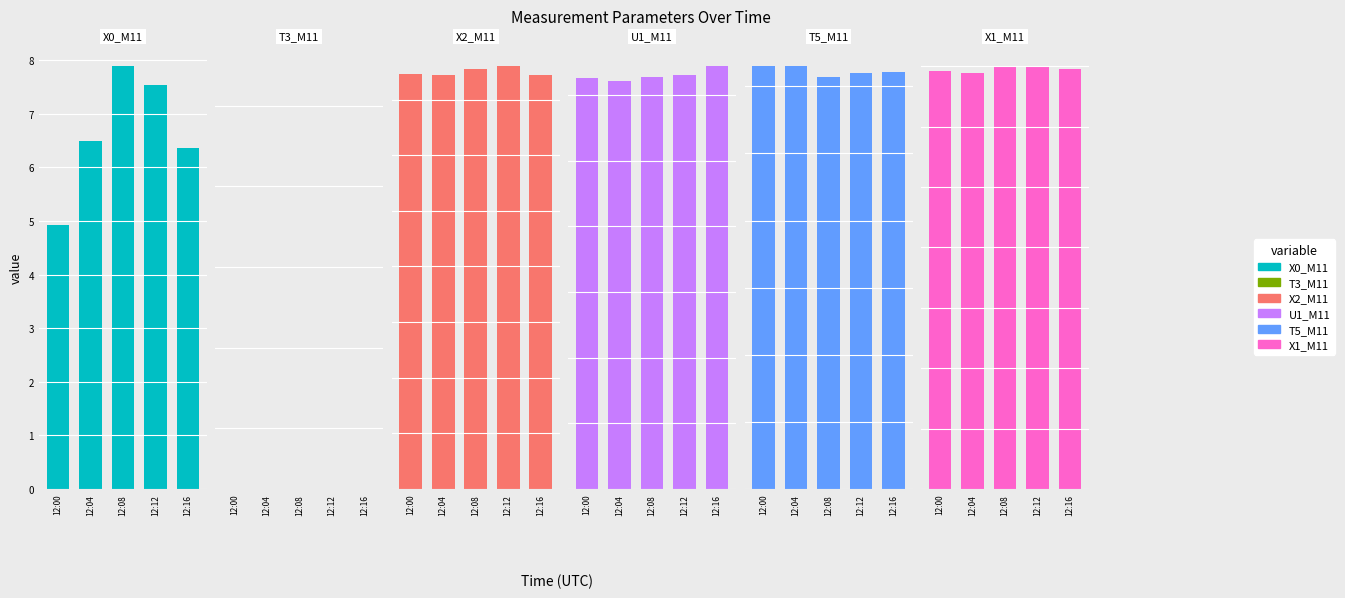

The U1_M11 series shows 8.9 at 12:16. True or false?

False